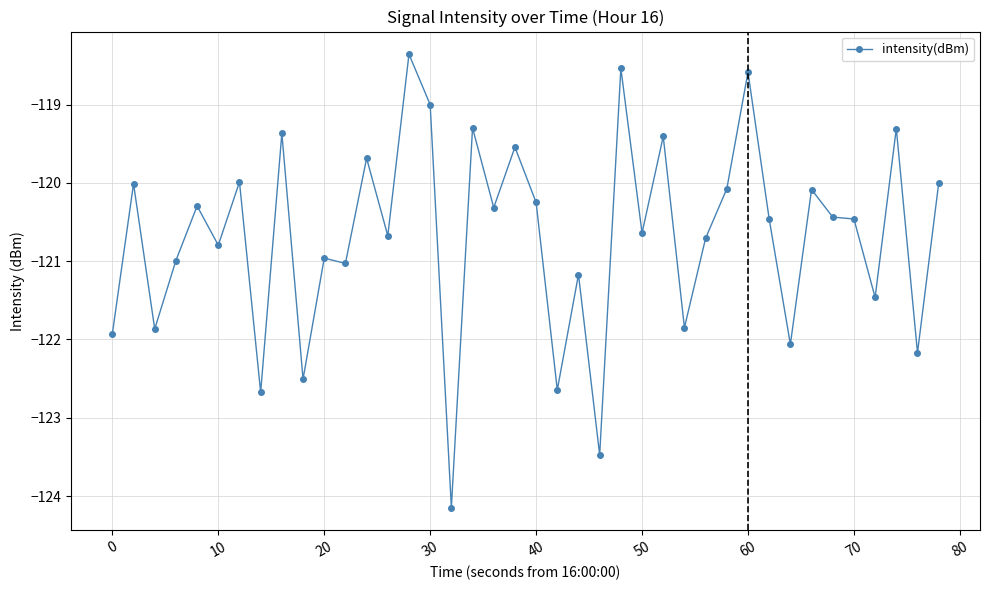

What is the value of the 32nd point from the left?

-120.5